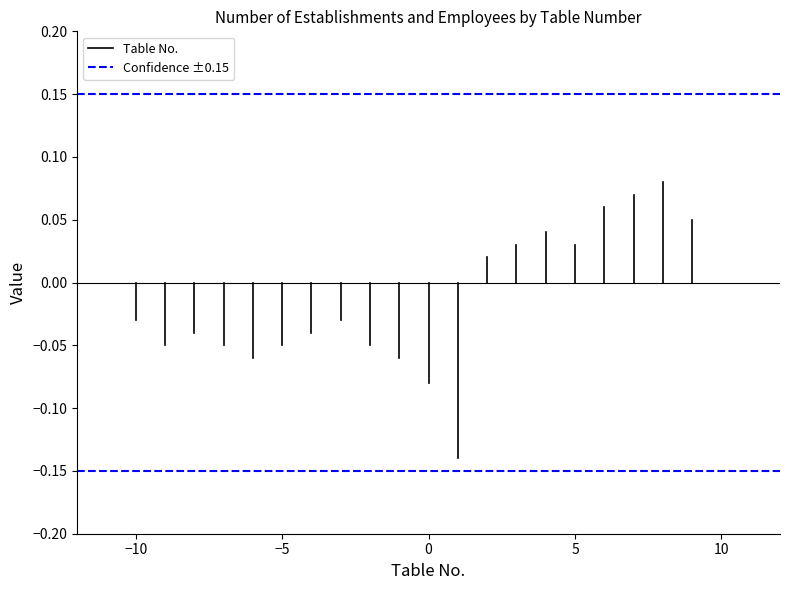

What are all the series names shown in the legend?

Table No., Confidence ±0.15